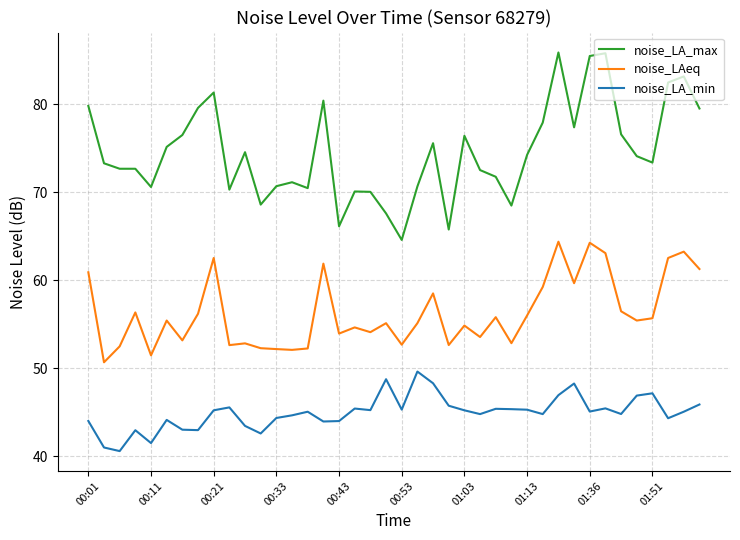

Which series has the largest range (max minus min)?

noise_LA_max